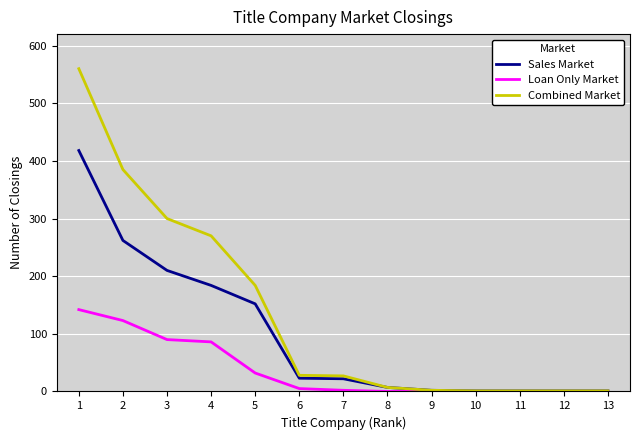

What is the spread (max minus min) of values at 3?

210